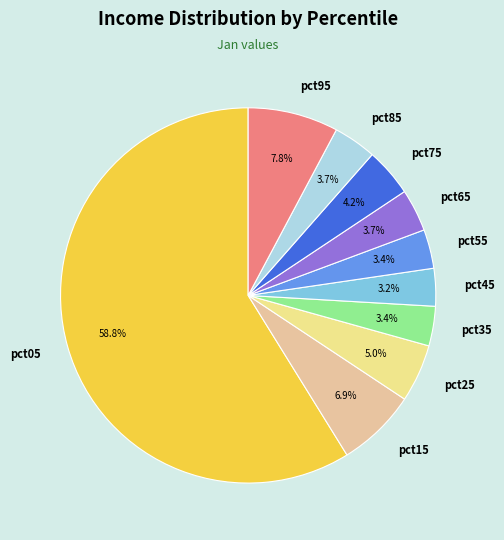

To the nearest percent, what percentage of the pie is pct35?

3%